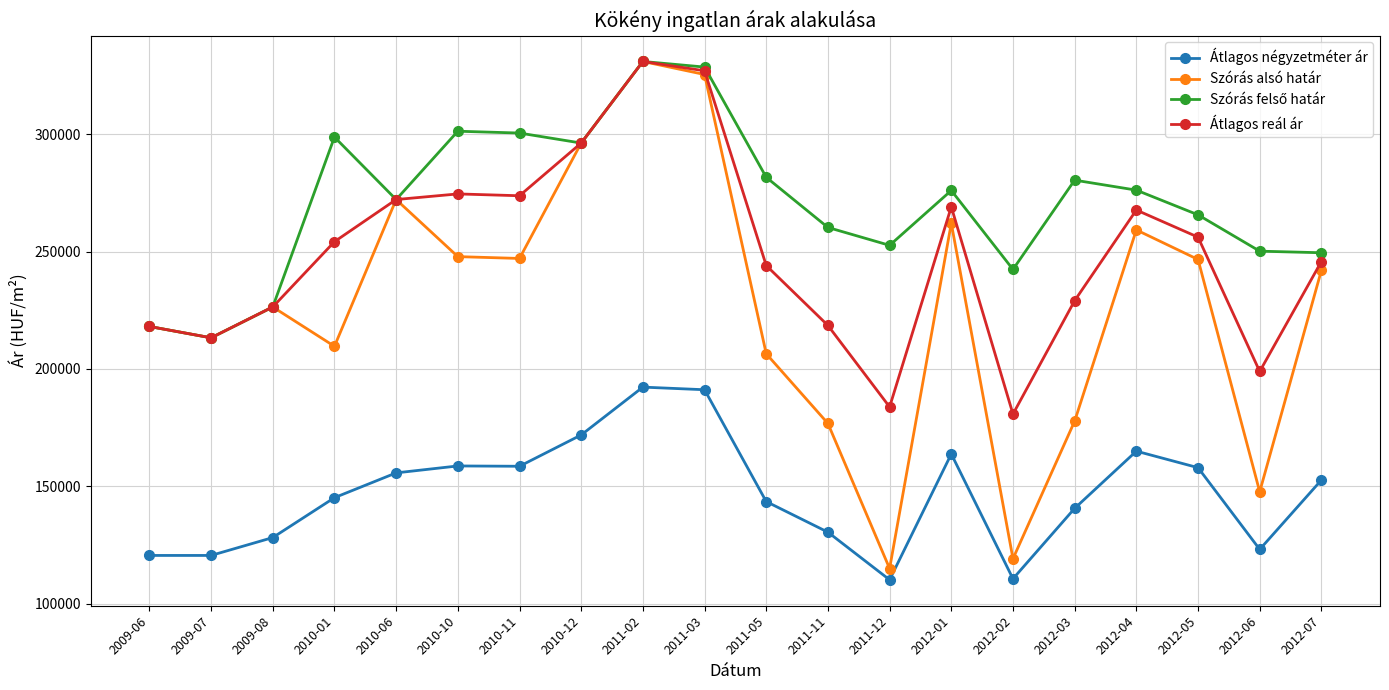

What is the smallest value displayed?

110140